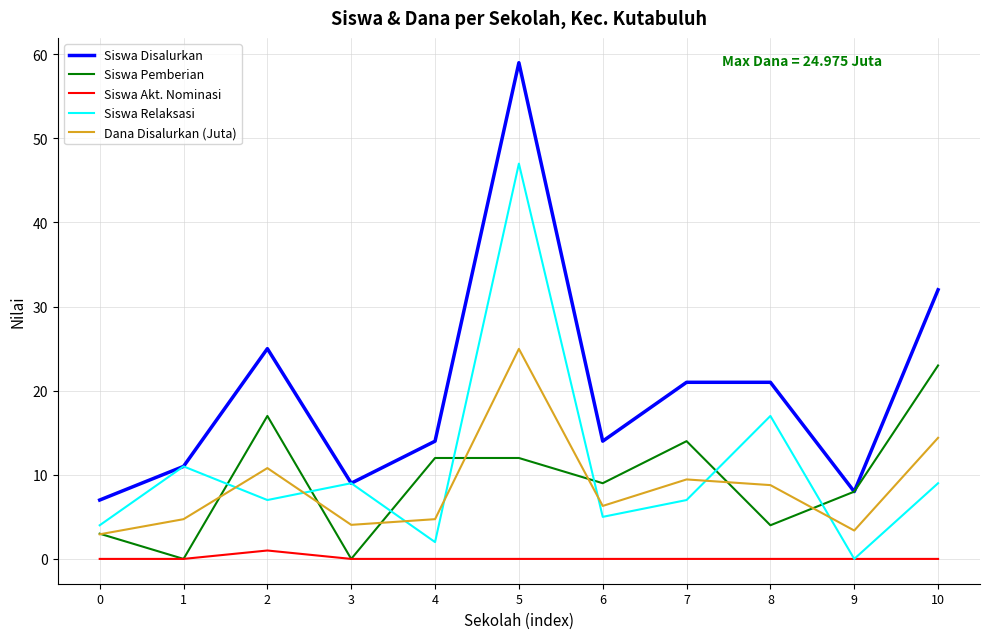

The value of Siswa Pemberian at 9 is 2.3. True or false?

False